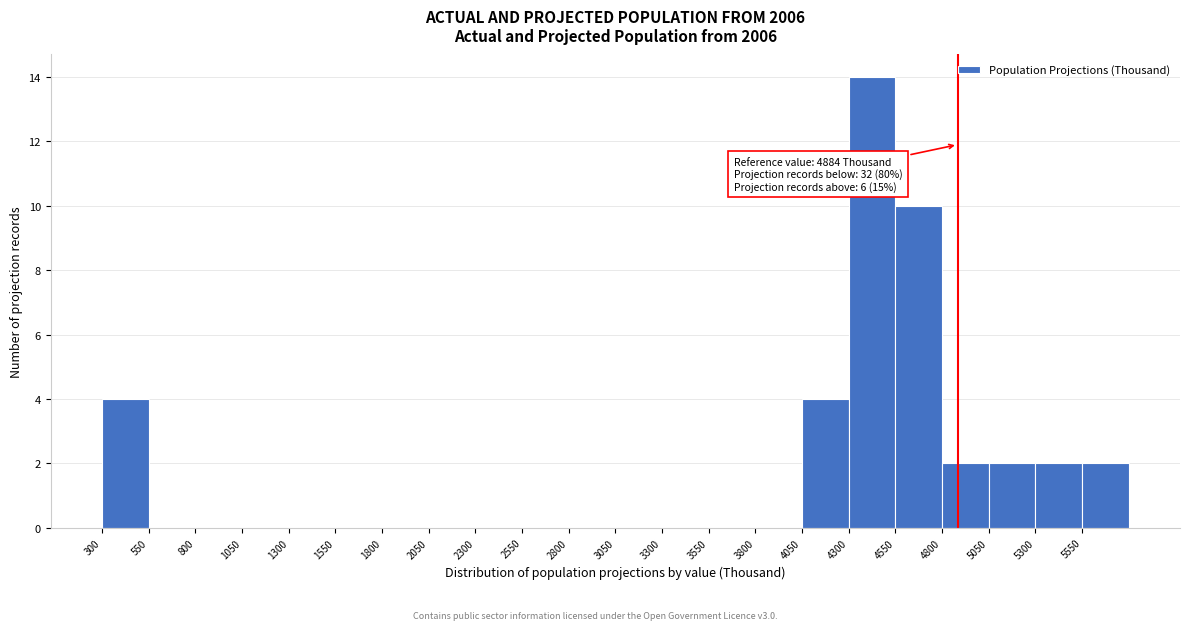

Over which range of the x-axis is the bar tallest?

4300 to 4550